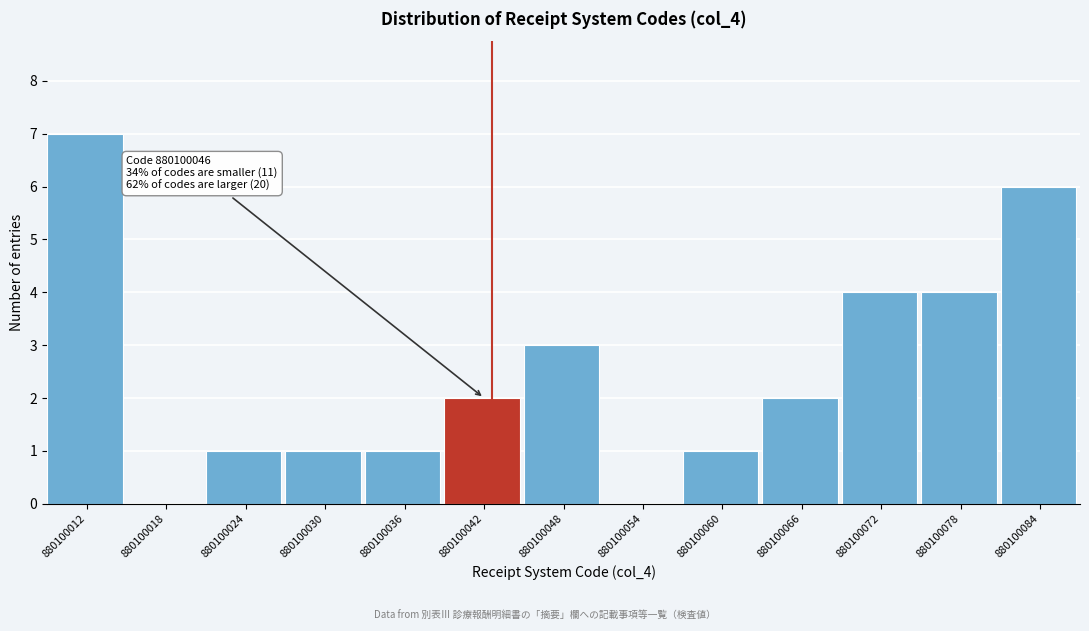

Reading left to right, extract all data points from this chart.

880100012=7	880100018=0	880100024=1	880100030=1	880100036=1	880100042=2	880100048=3	880100054=0	880100060=1	880100066=2	880100072=4	880100078=4	880100084=6